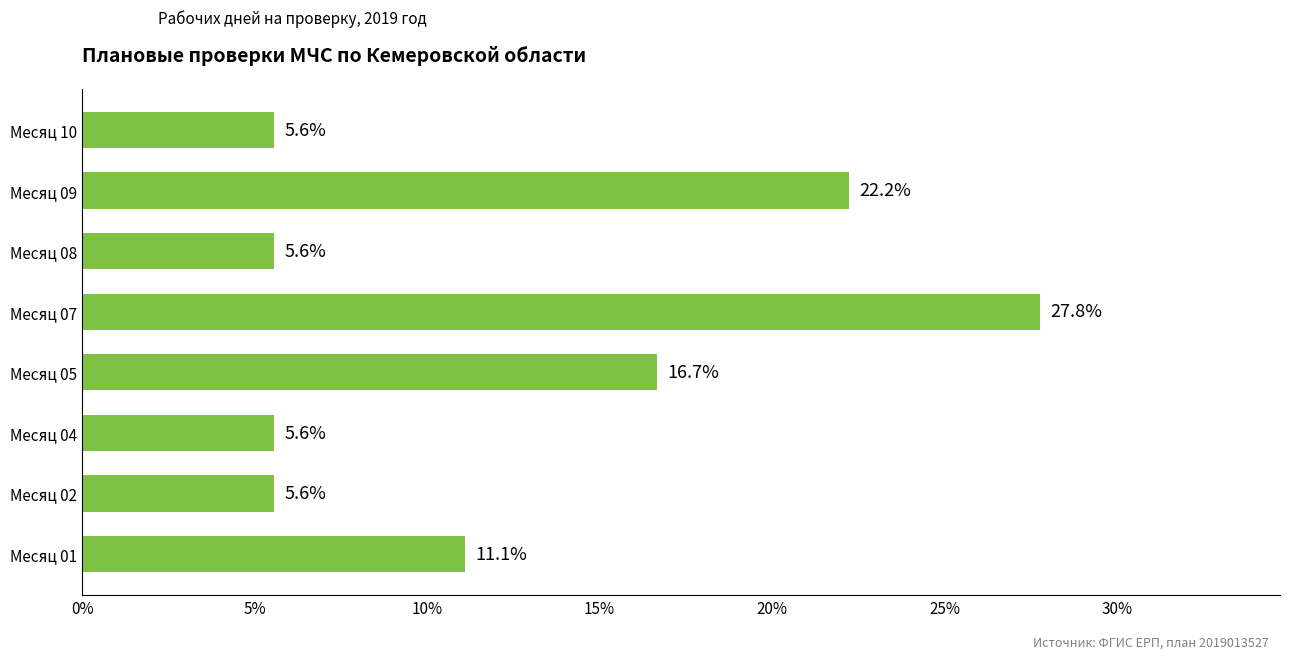

What is the smallest value displayed?

5.6